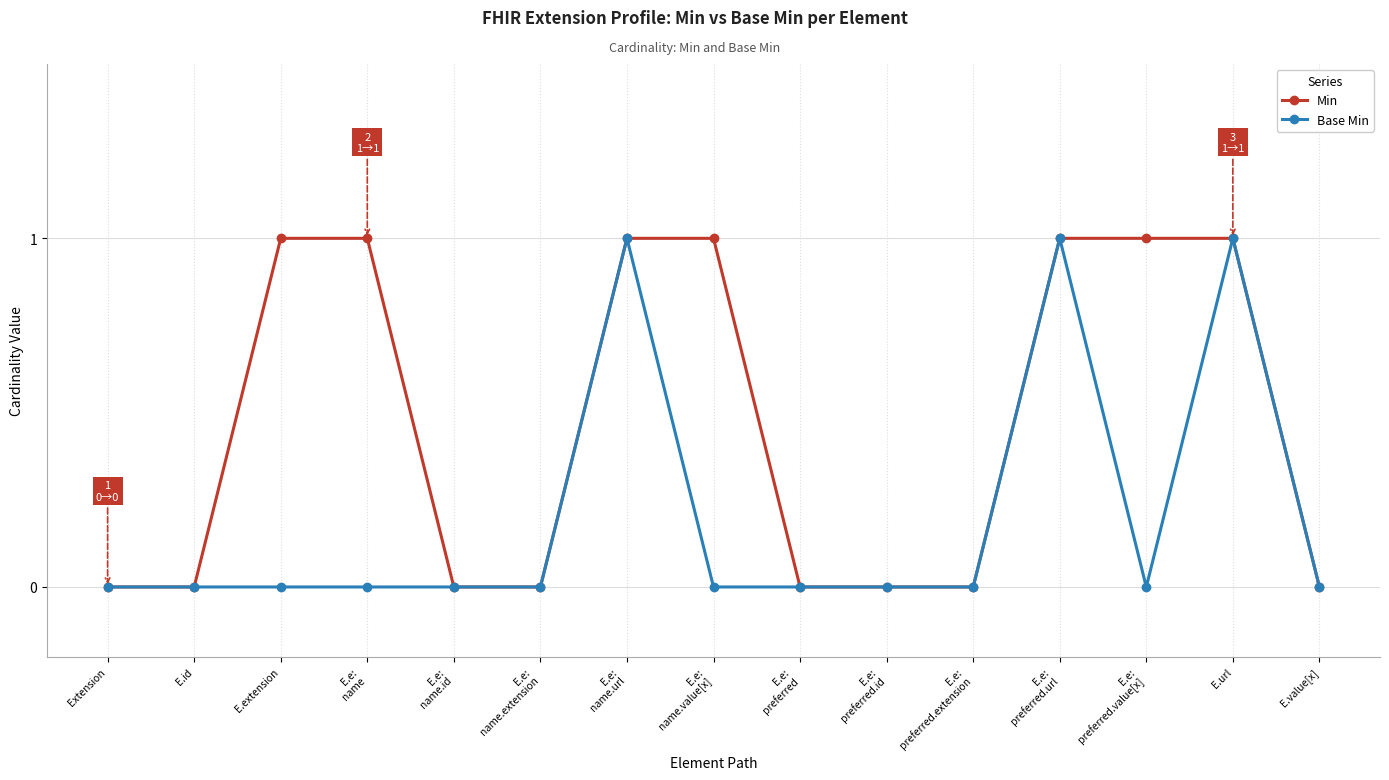

Is it true that Base Min equals 0 at Extension?

True